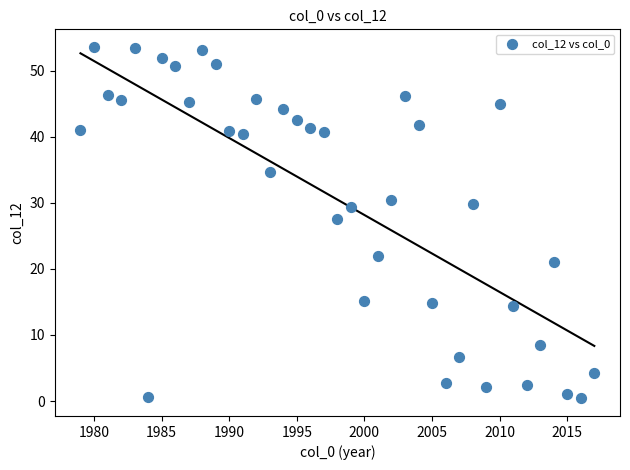

What is the range of X values (max minus min)?

38.0